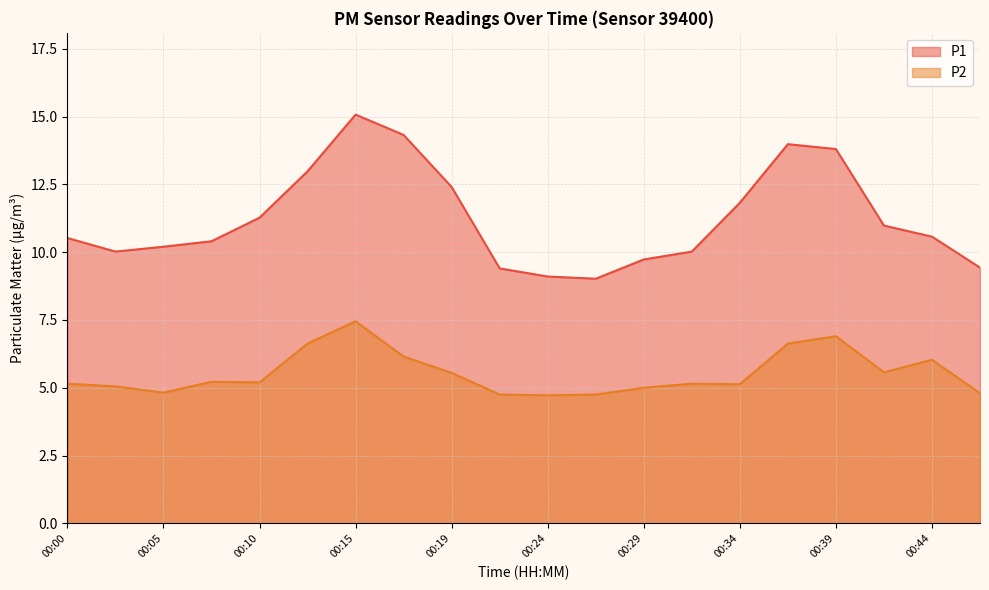

What is the difference between the highest and lowest values at 00:44?

4.5